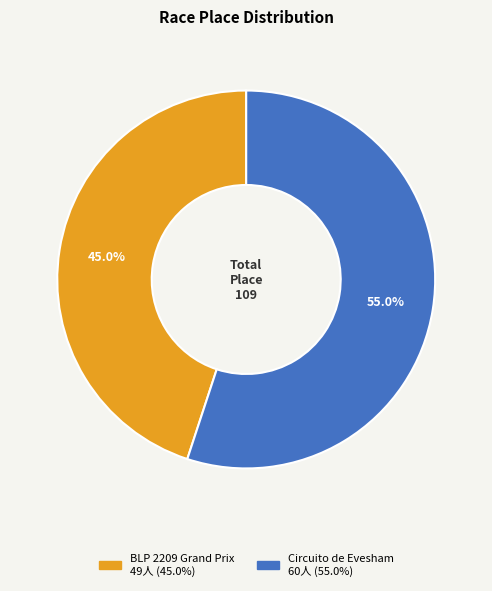

To the nearest percent, what portion does BLP 2209 Grand Prix represent?

45%